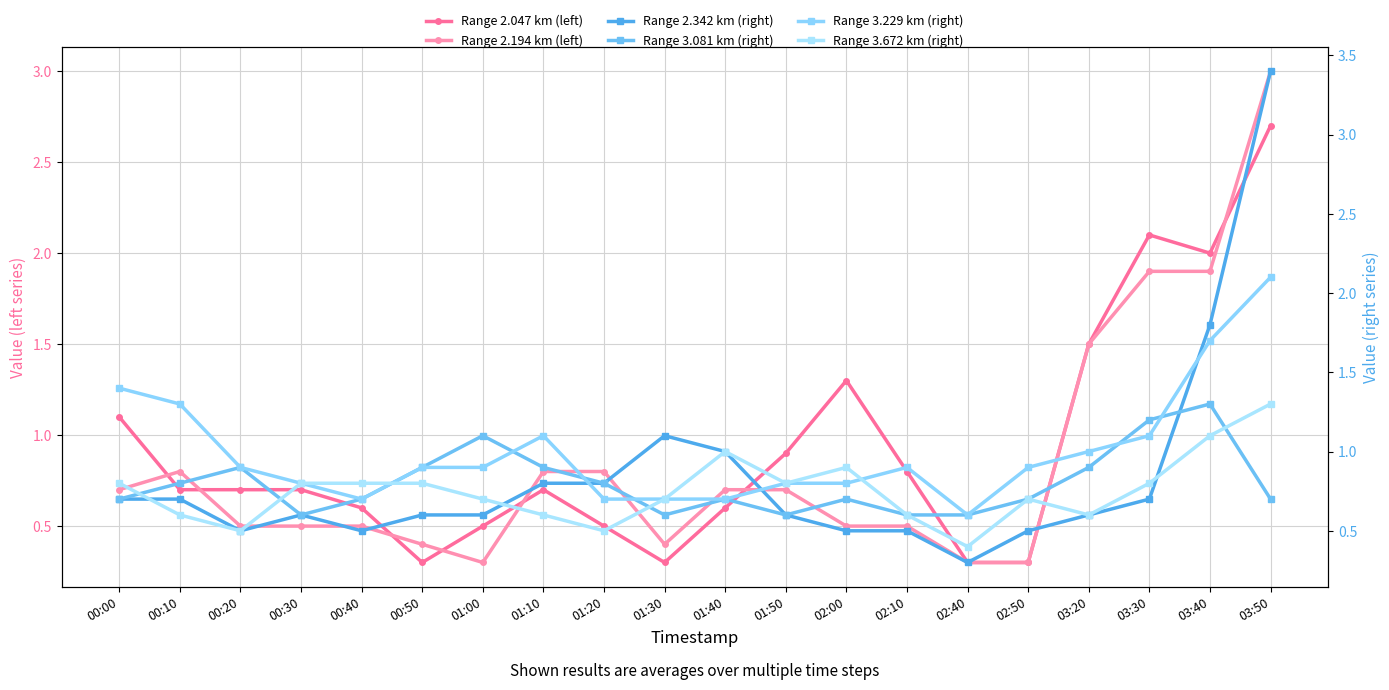

Count the number of data series in this chart.

6